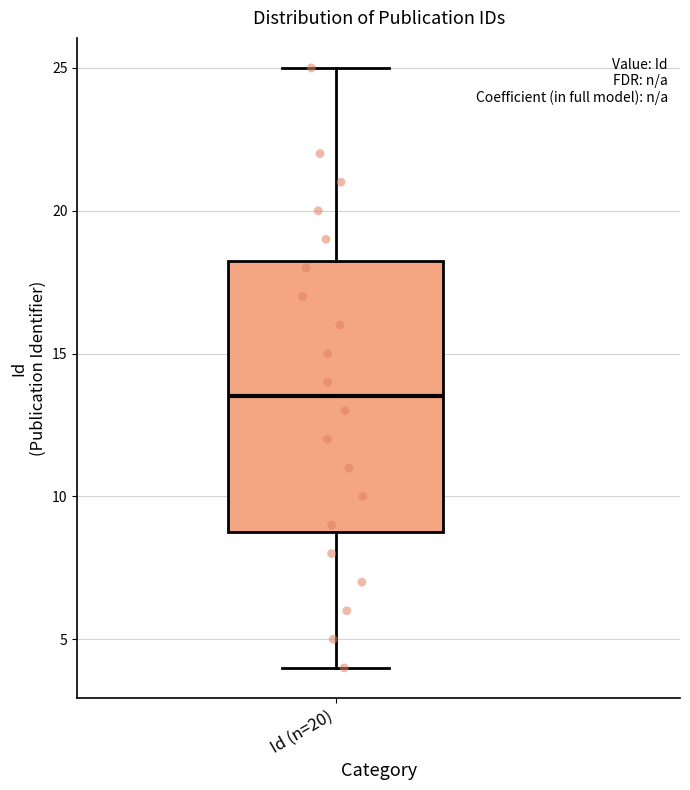

Where does the lower whisker of the box for Id (n=20) end on the y-axis? The values are not printed on the chart, so give them approximately, as read against the axis.

4.0